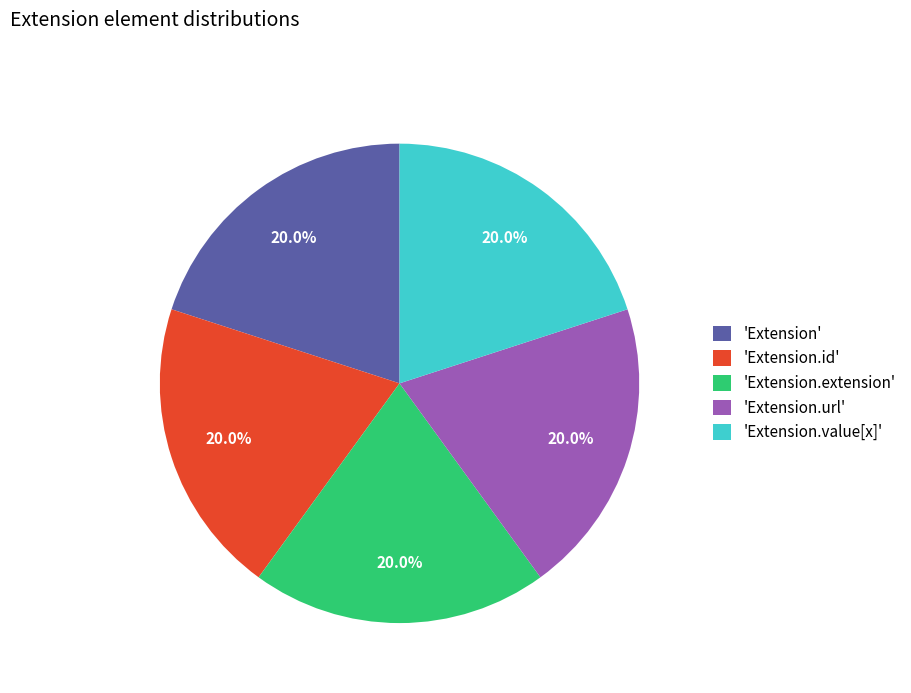

What portion of the pie excludes 'Extension.value[x]'?

80.0%